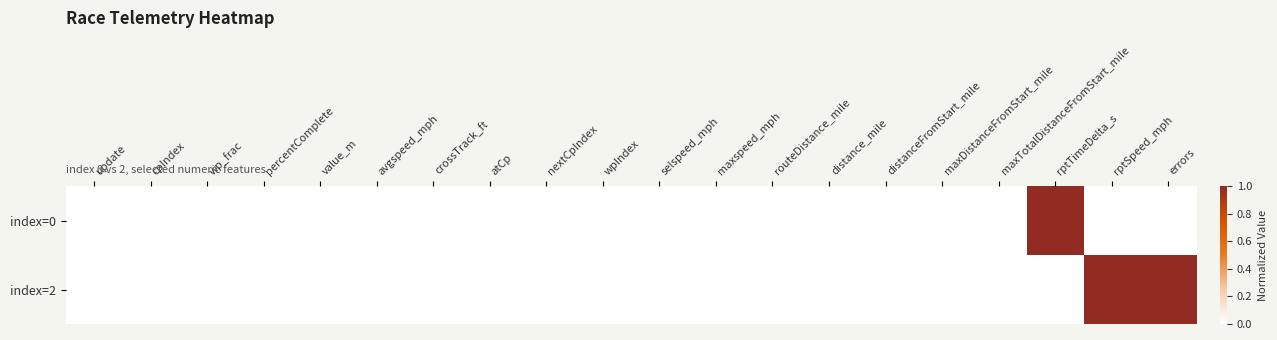

Reading right to left, extract all data points from this chart.

index=0: errors=0	rptSpeed_mph=0	rptTimeDelta_s=1	maxTotalDistanceFromStart_mile=0	maxDistanceFromStart_mile=0	distanceFromStart_mile=0	distance_mile=0	routeDistance_mile=0	maxspeed_mph=0	selspeed_mph=0	wpIndex=0	nextCpIndex=0	atCp=0	crossTrack_ft=0	avgspeed_mph=0	value_m=0	percentComplete=0	wp_frac=0	cpIndex=0	update=0
index=2: errors=1	rptSpeed_mph=1	rptTimeDelta_s=0	maxTotalDistanceFromStart_mile=0	maxDistanceFromStart_mile=0	distanceFromStart_mile=0	distance_mile=0	routeDistance_mile=0	maxspeed_mph=0	selspeed_mph=0	wpIndex=0	nextCpIndex=0	atCp=0	crossTrack_ft=0	avgspeed_mph=0	value_m=0	percentComplete=0	wp_frac=0	cpIndex=0	update=0